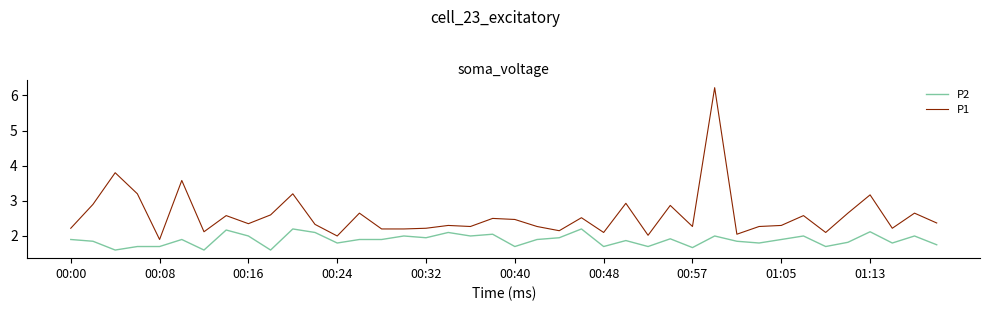

What is the difference between the maximum and minimum values in the P1 series?

4.3